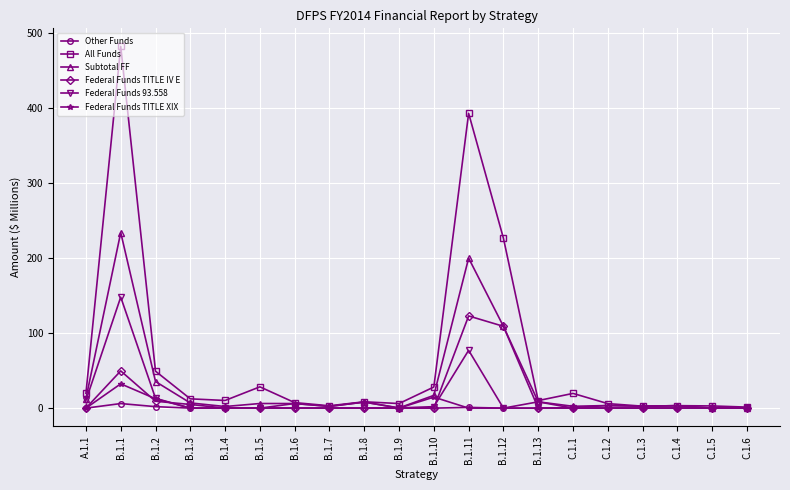

What is the highest value of the Other Funds series?

6.1